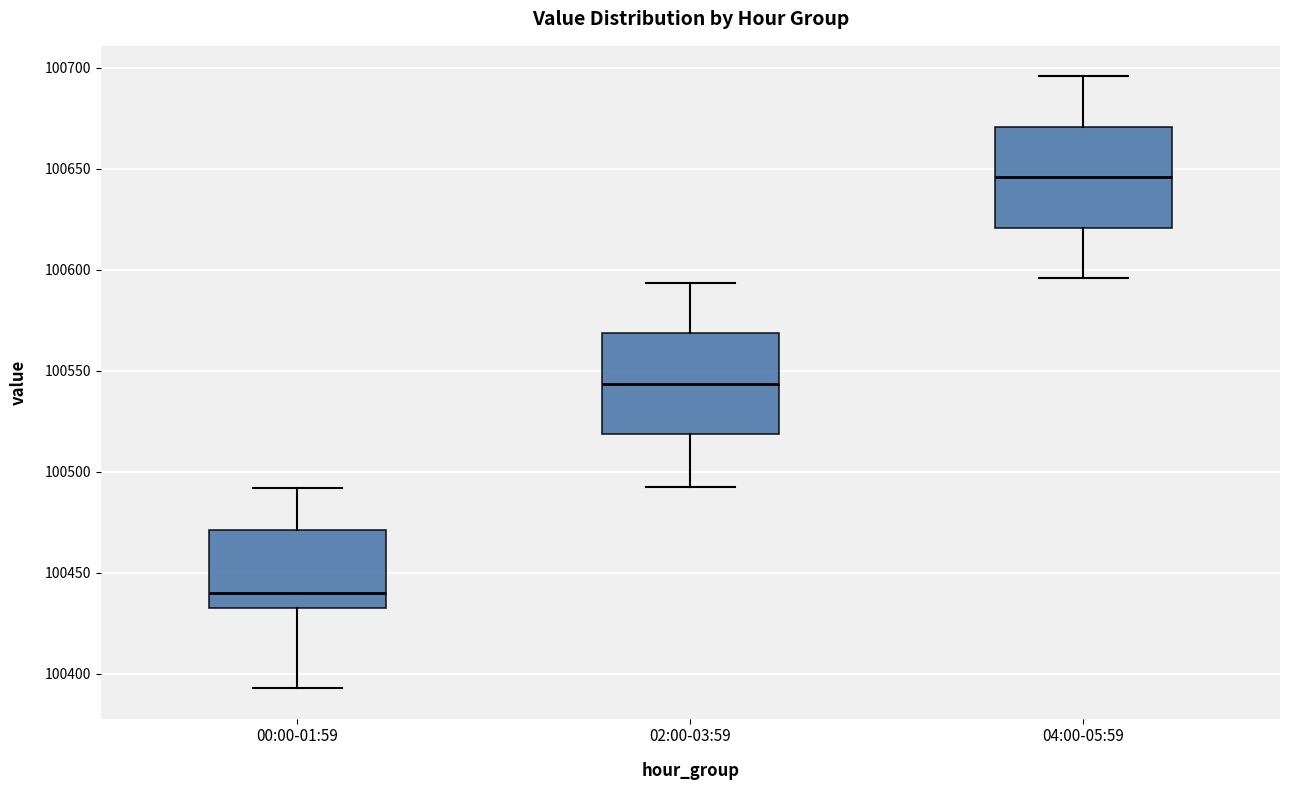

Which box has the highest median line?

04:00-05:59